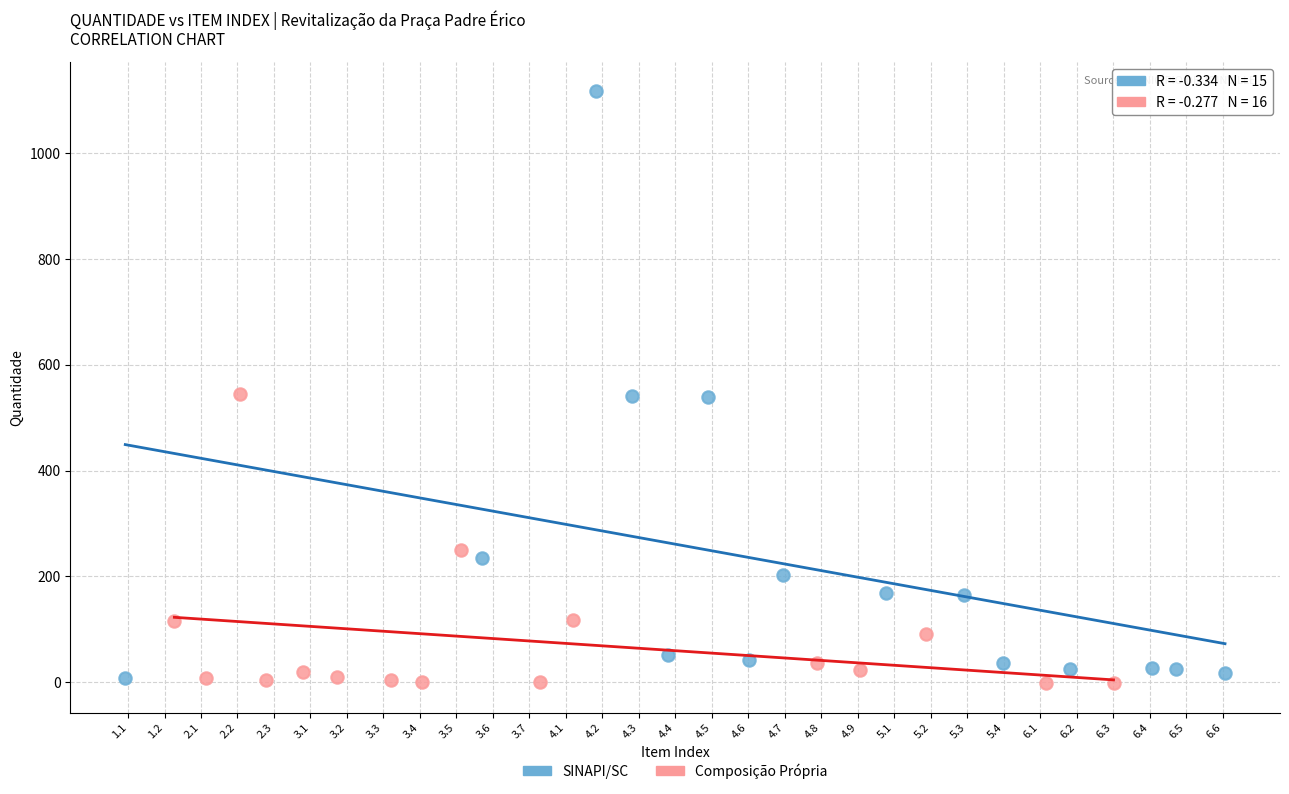

What are all the series names shown in the legend?

SINAPI/SC, Composição Própria